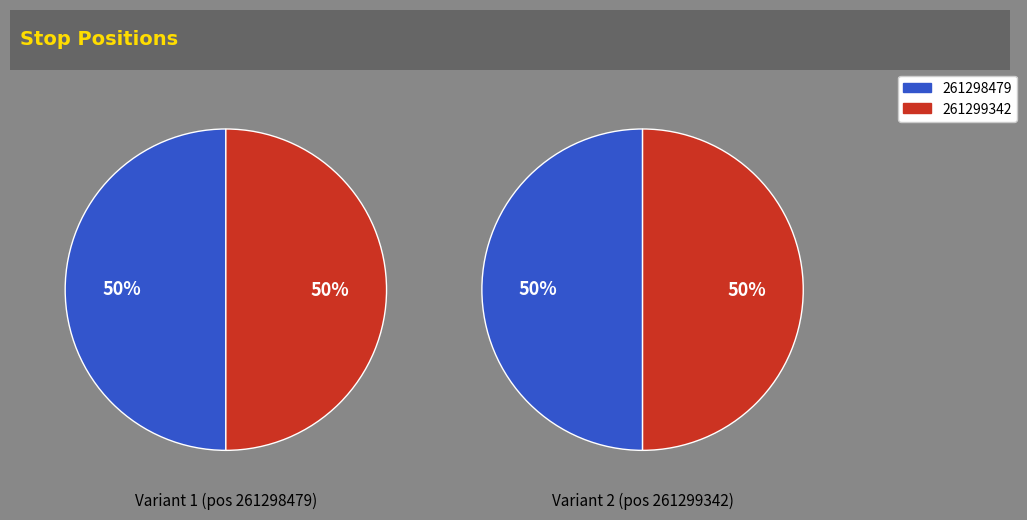

To the nearest percent, what percentage of the pie is 261299342?

50%